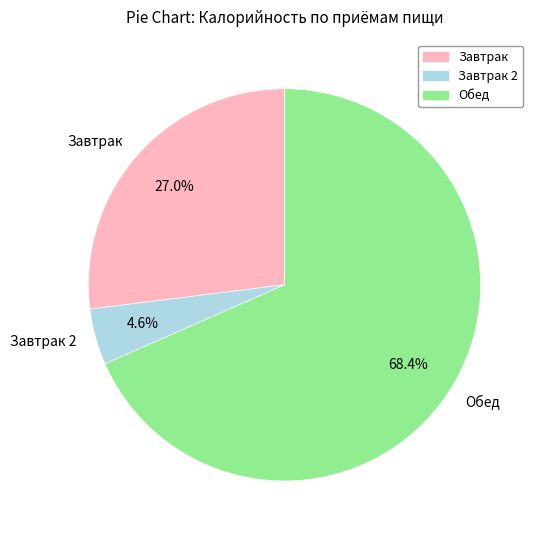

Which category has the biggest portion of the pie?

Обед